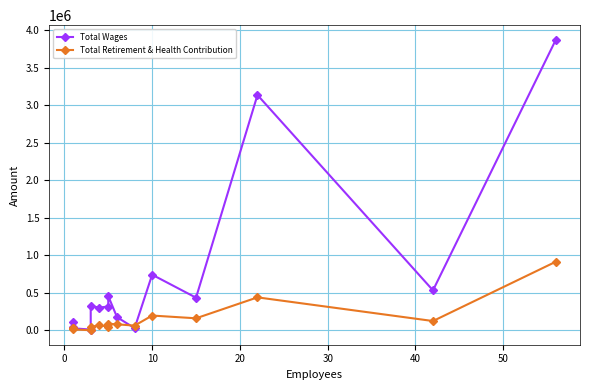

How many lines are shown in the chart?

2